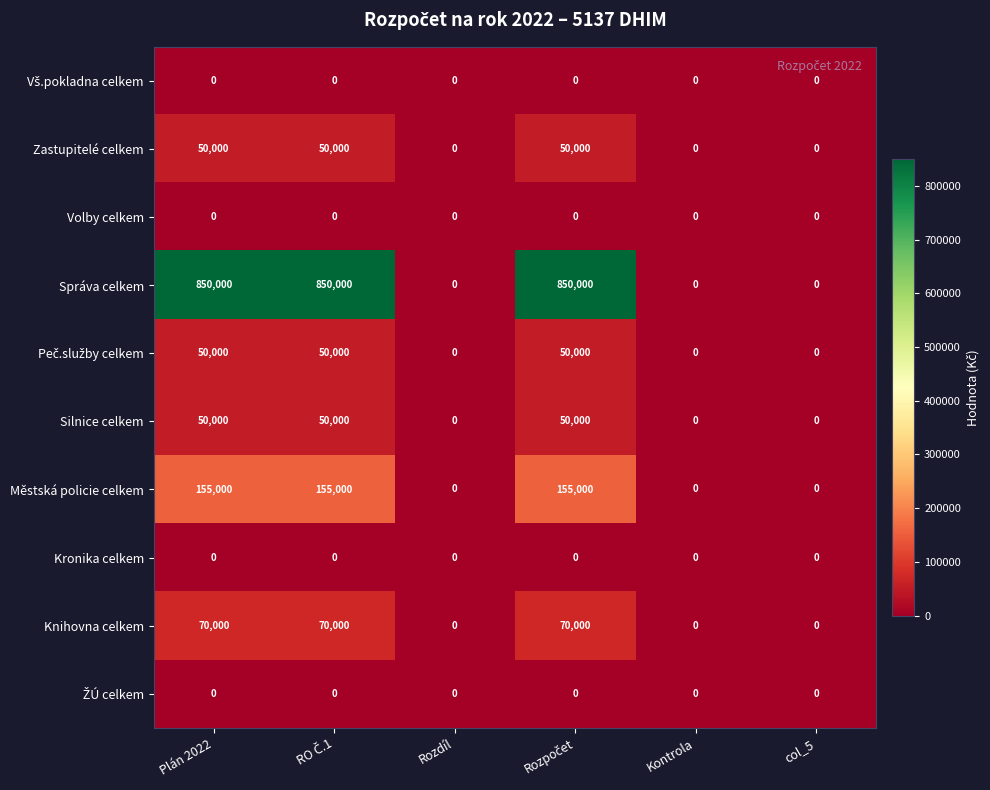

Which series has the widest spread of values?

Správa celkem